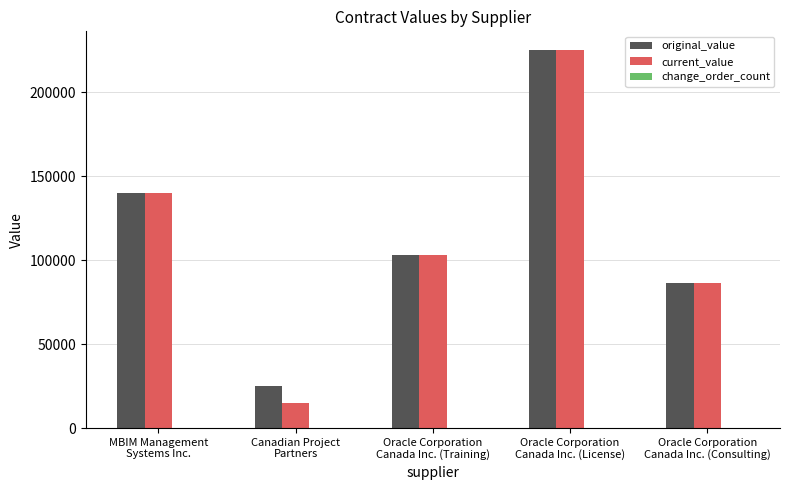

Which series changed the most between MBIM Management
Systems Inc. and Canadian Project
Partners?

current_value